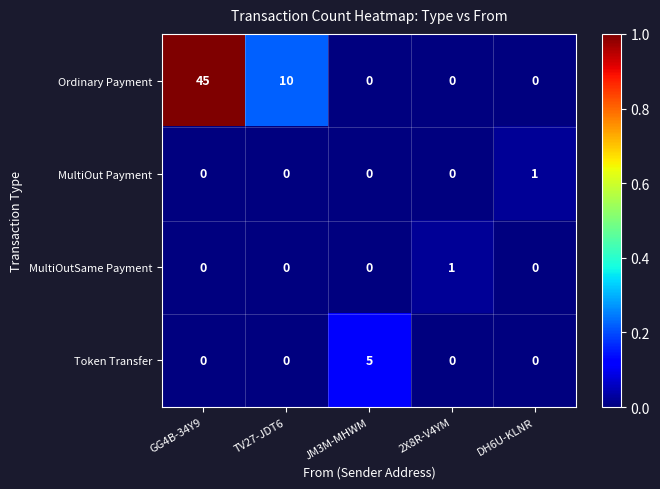

What is the highest value of the Ordinary Payment series?

45